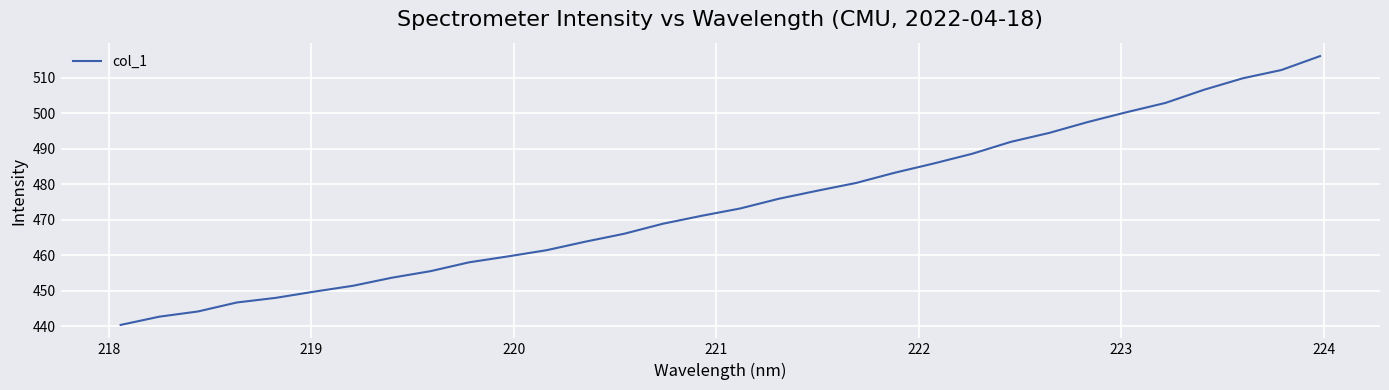

What is the maximum value shown in the chart?

516.1